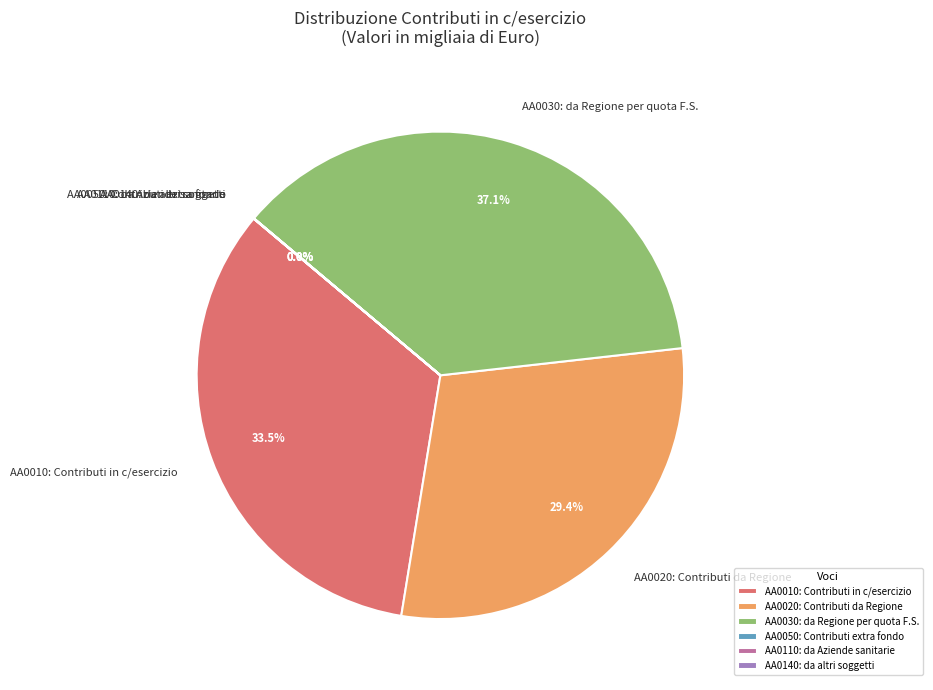

What portion of the pie excludes AA0020: Contributi da Regione?

70.6%